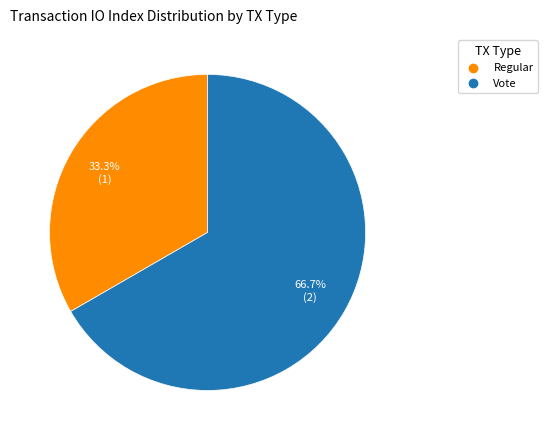

Rank the categories by value from highest to lowest.

Vote, Regular